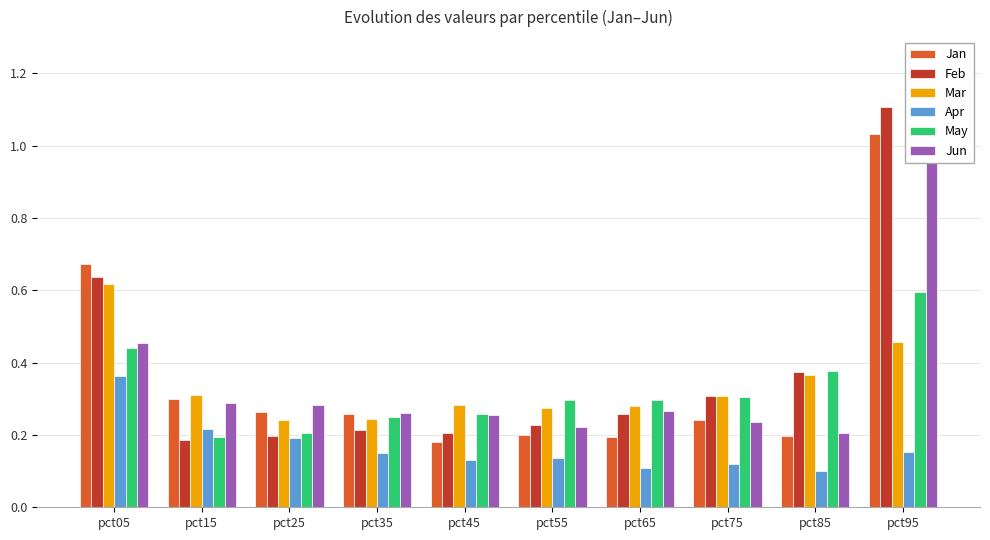

Between pct05 and pct55, which series saw the biggest shift?

Jan